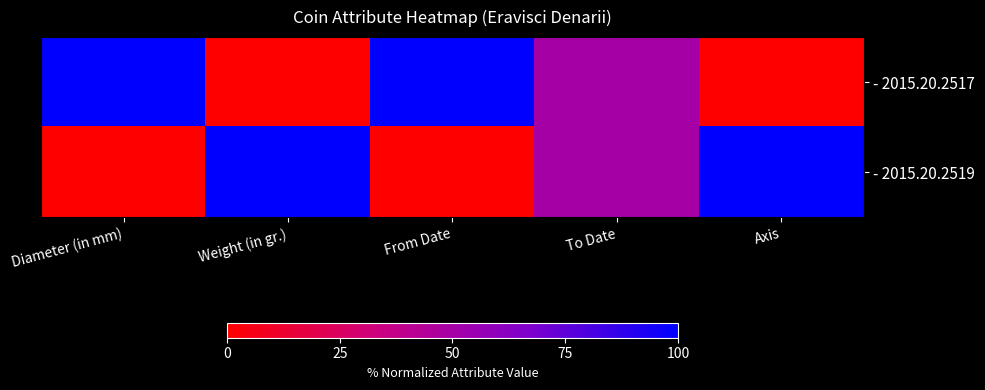

At which category does the chart reach its peak across all series?

Diameter (in mm)